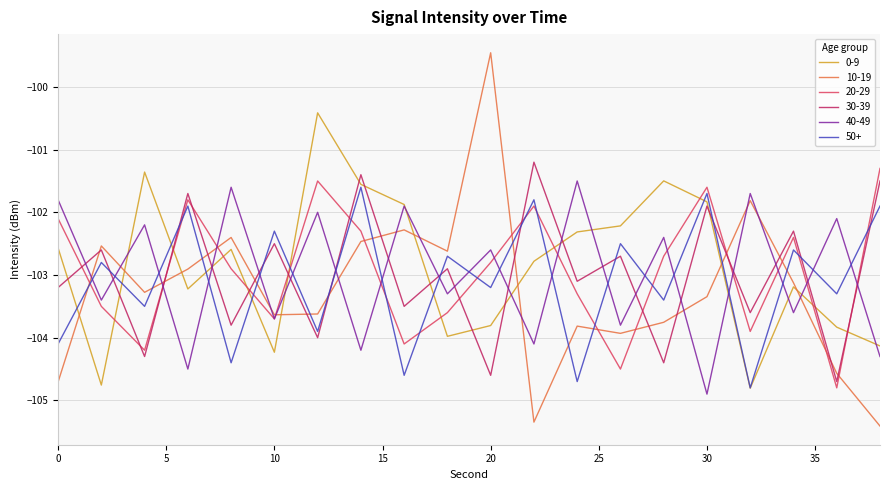

Reading left to right, transcribe all the data shown in this chart.

0-9: -102.6	-104.8	-101.4	-103.2	-102.6	-104.2	-100.4	-101.6	-101.9	-104.0	-103.8	-102.8	-102.3	-102.2	-101.5	-101.8	-104.8	-103.2	-103.8	-104.1
10-19: -104.7	-102.5	-103.3	-102.9	-102.4	-103.6	-103.6	-102.5	-102.3	-102.6	-99.5	-105.3	-103.8	-103.9	-103.8	-103.3	-101.8	-103.1	-104.6	-105.4
20-29: -102.1	-103.5	-104.2	-101.8	-102.9	-103.7	-101.5	-102.3	-104.1	-103.6	-102.8	-101.9	-103.3	-104.5	-102.7	-101.6	-103.9	-102.4	-104.8	-101.3
30-39: -103.2	-102.6	-104.3	-101.7	-103.8	-102.5	-104.0	-101.4	-103.5	-102.9	-104.6	-101.2	-103.1	-102.7	-104.4	-101.9	-103.6	-102.3	-104.7	-101.5
40-49: -101.8	-103.4	-102.2	-104.5	-101.6	-103.7	-102.0	-104.2	-101.9	-103.3	-102.6	-104.1	-101.5	-103.8	-102.4	-104.9	-101.7	-103.6	-102.1	-104.3
50+: -104.1	-102.8	-103.5	-101.9	-104.4	-102.3	-103.9	-101.6	-104.6	-102.7	-103.2	-101.8	-104.7	-102.5	-103.4	-101.7	-104.8	-102.6	-103.3	-101.9